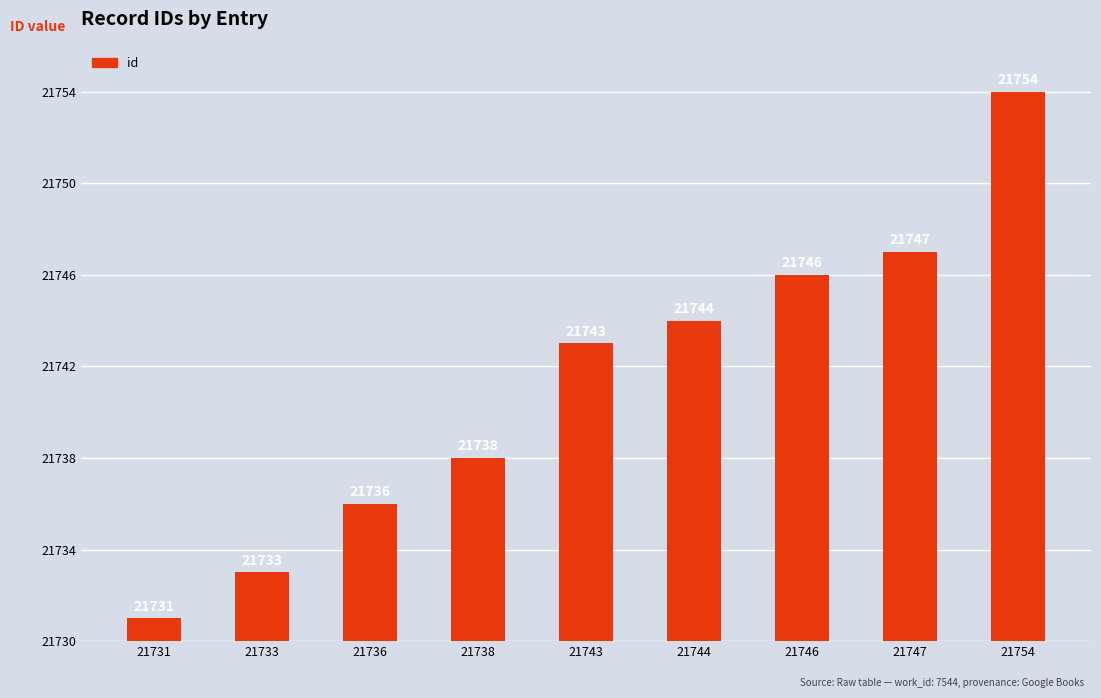

Where does the data first go above 13?

21744